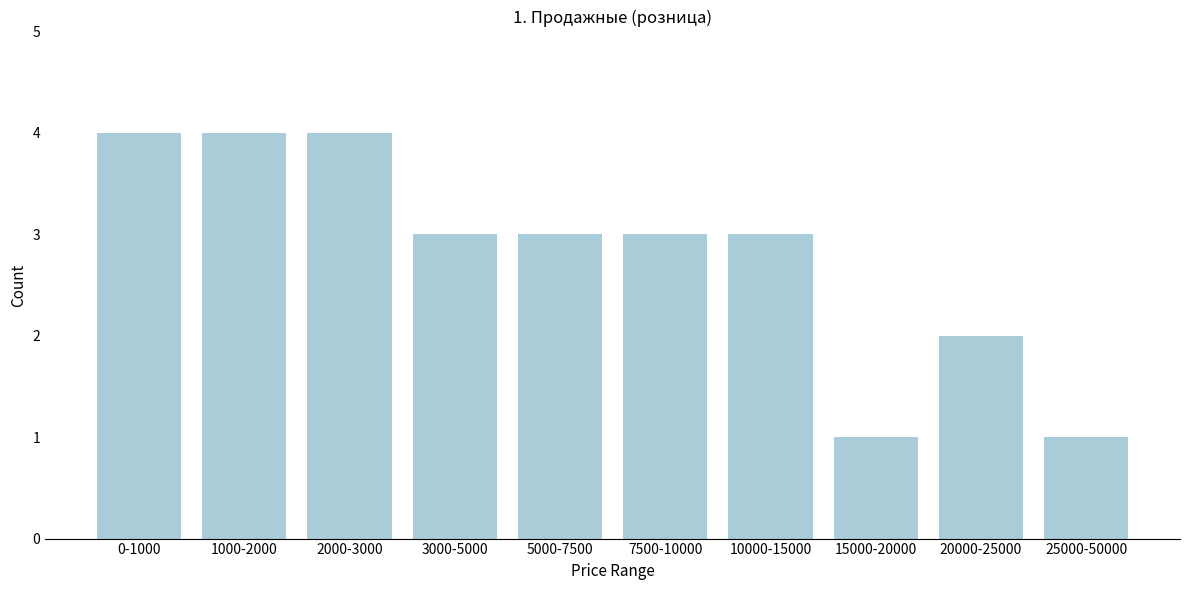

Reading left to right, extract all data points from this chart.

4	4	4	3	3	3	3	1	2	1